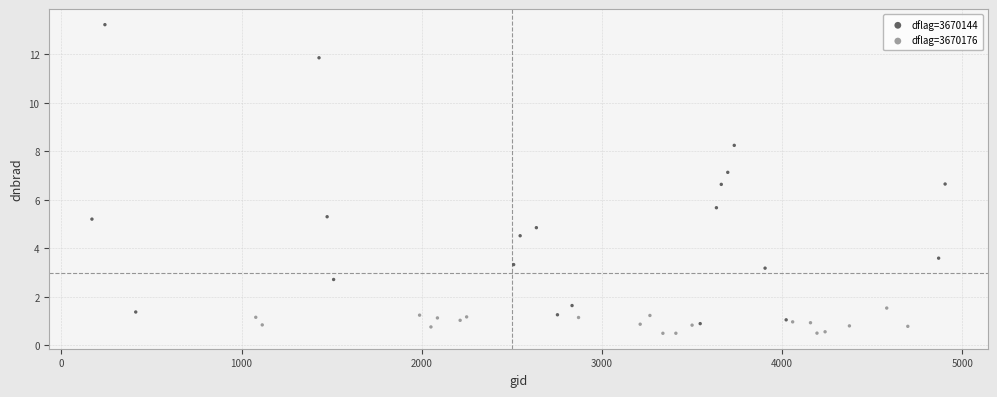

Which series contains the highest Y value?

dflag=3670144